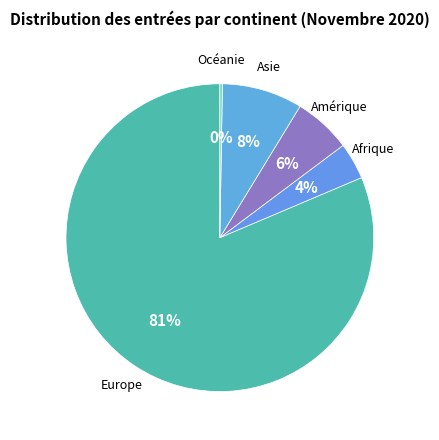

To the nearest percent, what portion does Asie represent?

8%